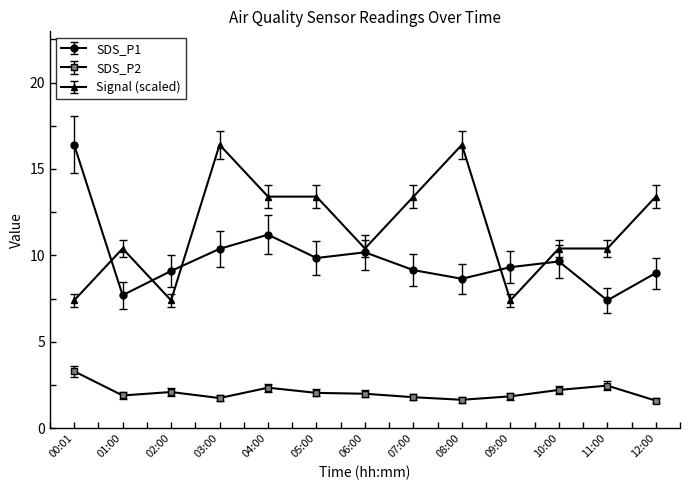

Rank the series at 07:00 from lowest to highest value.

SDS_P2, SDS_P1, Signal (scaled)